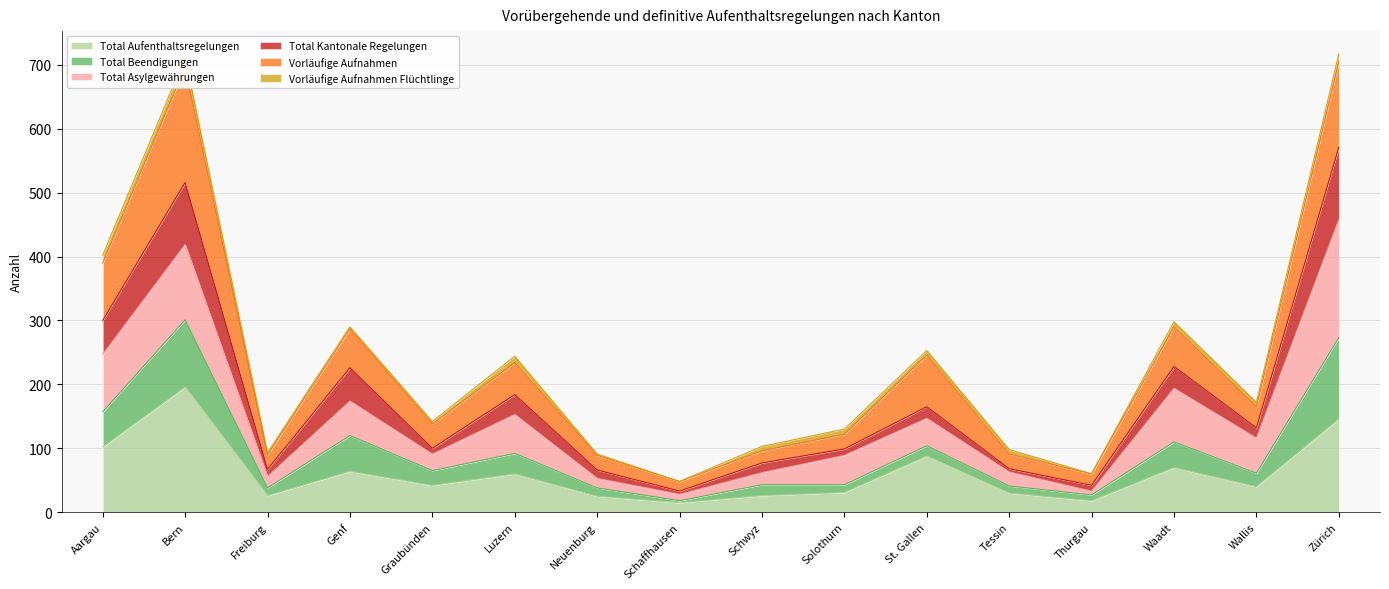

Does the chart display data point markers on the line(s)?

No